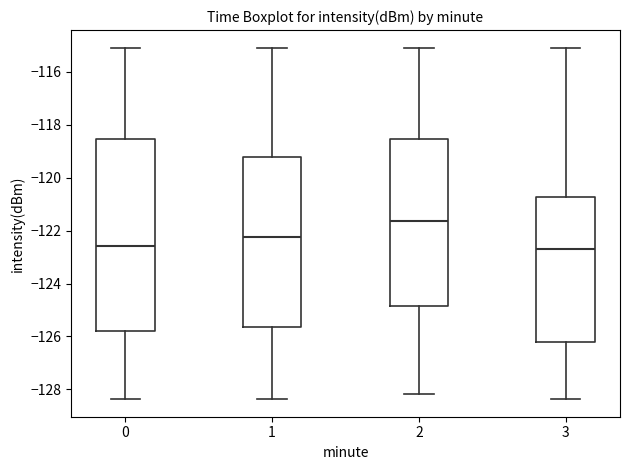

Reading left to right, read every box against the y-axis: the position of its median line, the range the box covers, and the ends of its whiskers. The values are not printed on the chart, so give them approximately, as read against the axis.

0: median -122.6, box -125.8 to -118.6, whiskers -128.4 to -115.0
1: median -122.2, box -125.6 to -119.2, whiskers -128.4 to -115.0
2: median -121.6, box -124.8 to -118.6, whiskers -128.2 to -115.0
3: median -122.6, box -126.2 to -120.8, whiskers -128.4 to -115.0